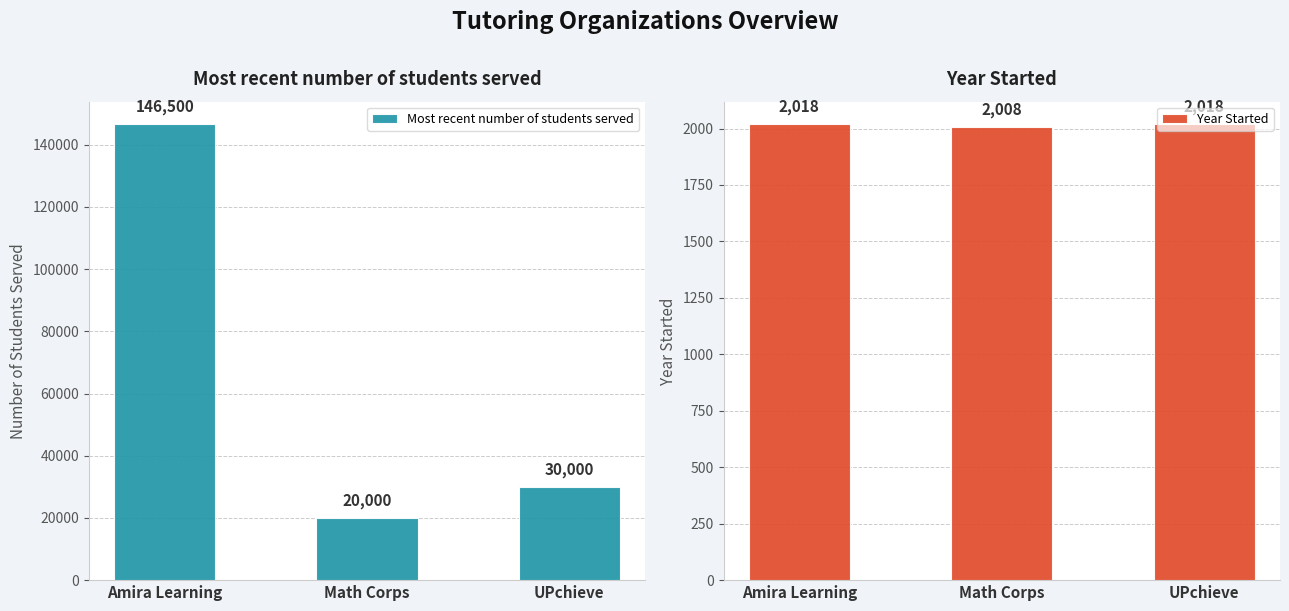

Where is Year Started nearest to the value 2013?

Amira Learning